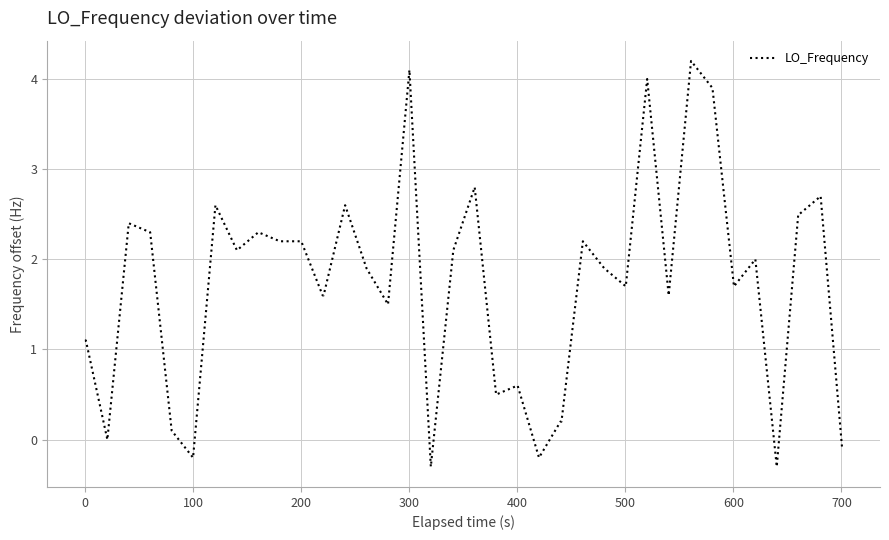

What is the minimum value shown in the chart?

-0.3